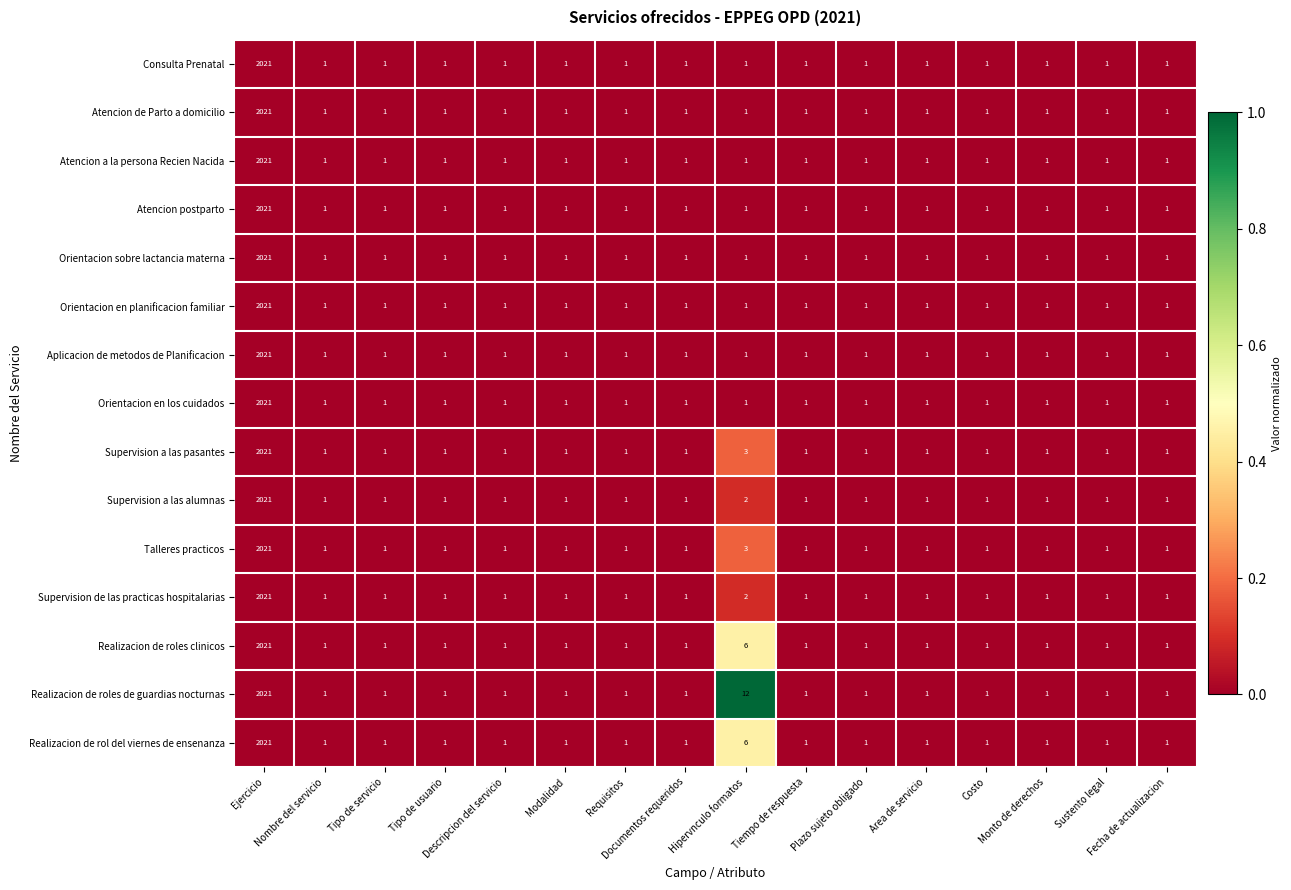

At which category is the sum across all series the highest?

Ejercicio